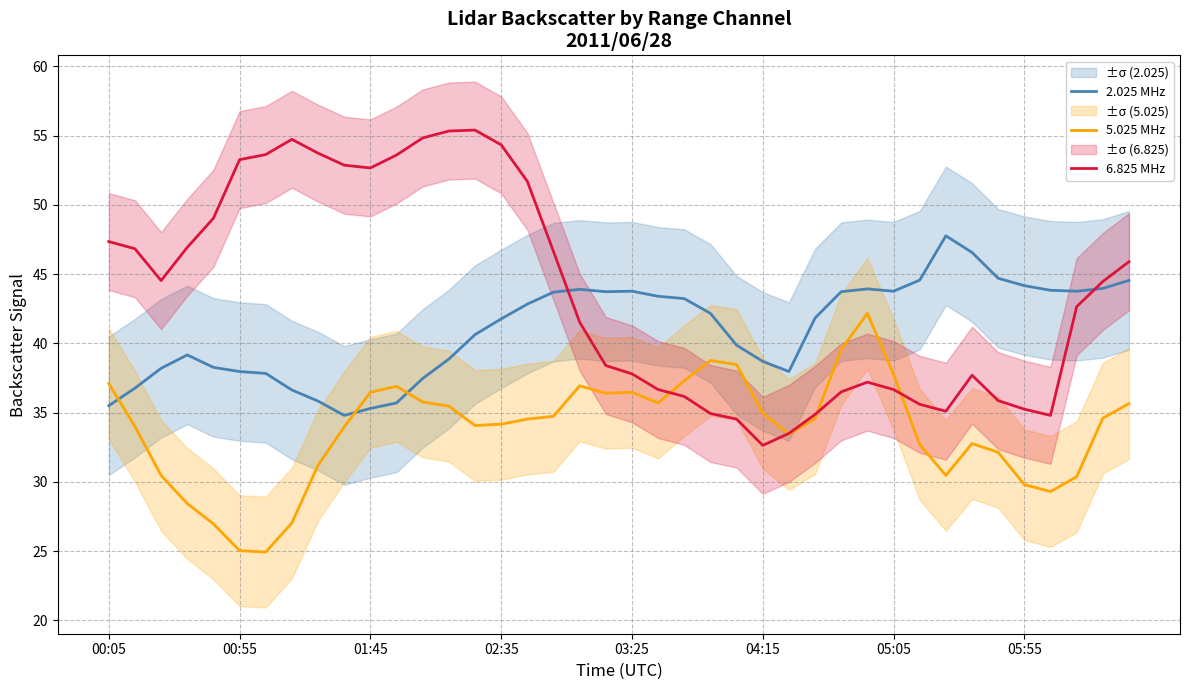

How many times do 2.025 MHz and 5.025 MHz cross each other?

3